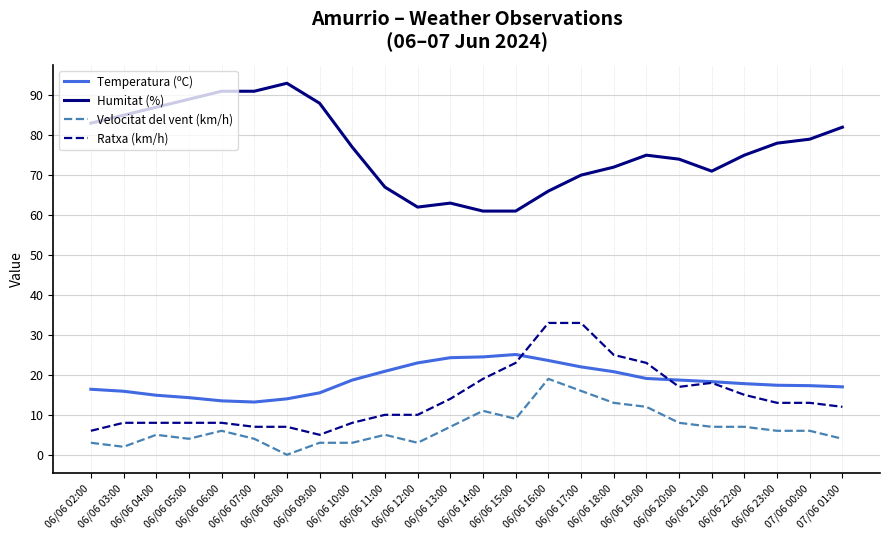

What is the approximate value of Velocitat del vent (km/h) at 06/06 02:00?

3.0